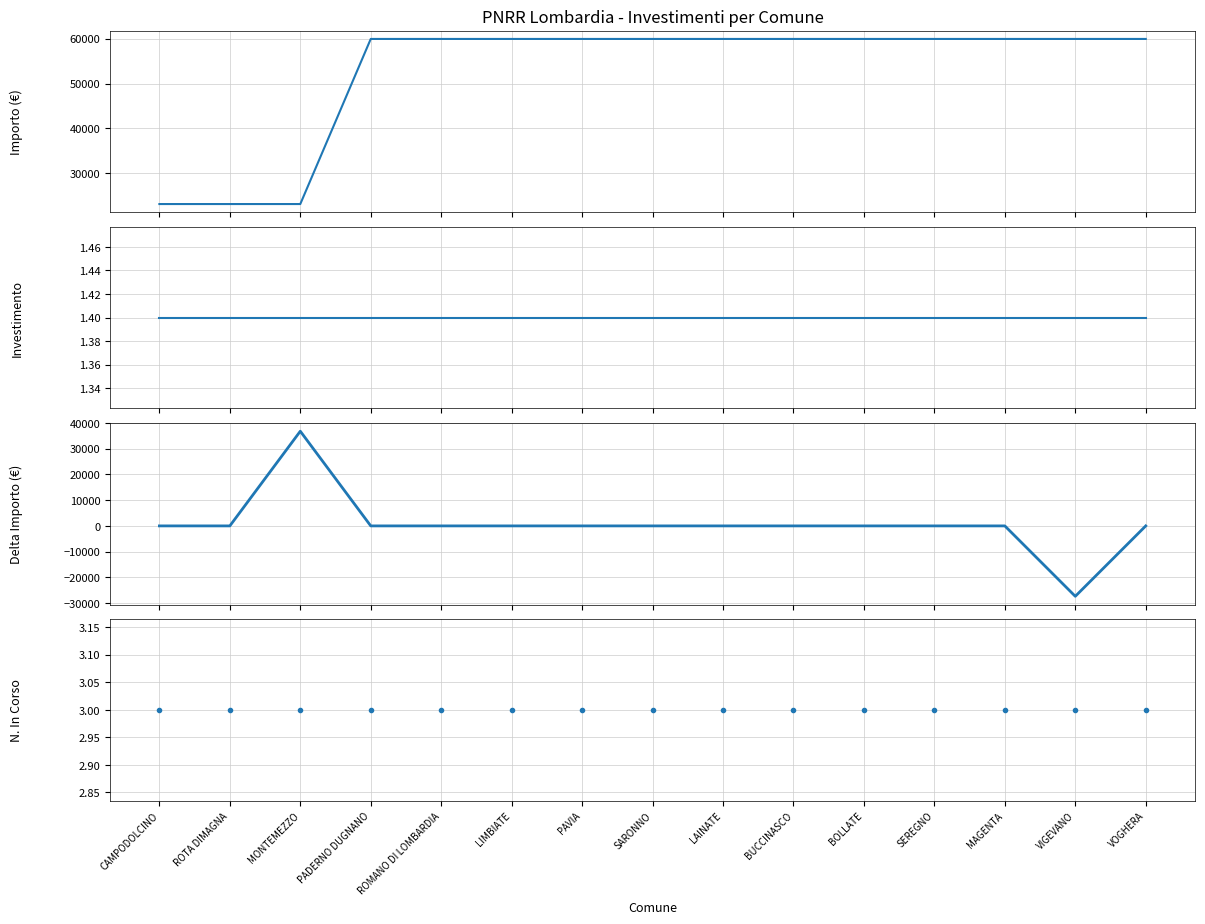

What is the greatest value displayed?

59966.0